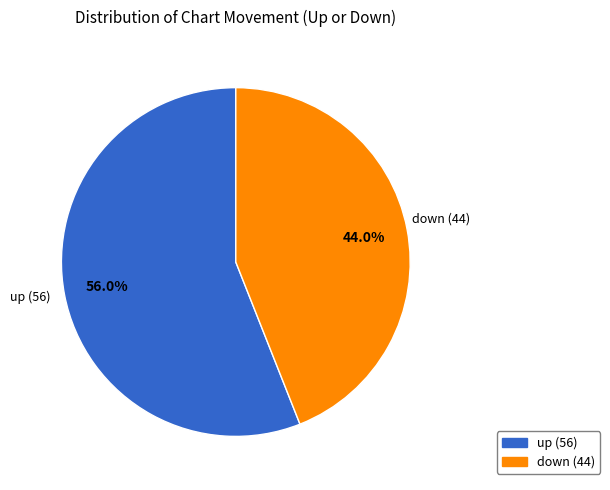

Is up the majority of the pie?

Yes